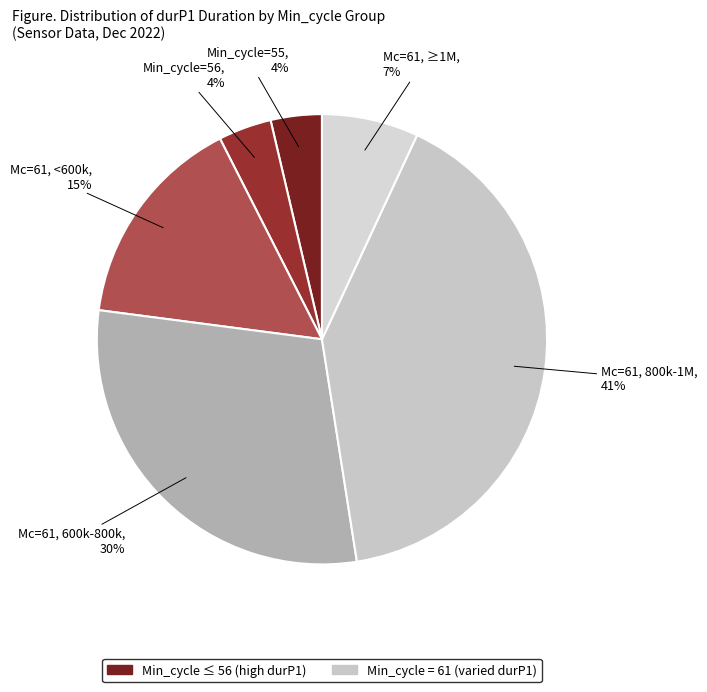

Which category has the biggest portion of the pie?

Mc=61, 800k-1M